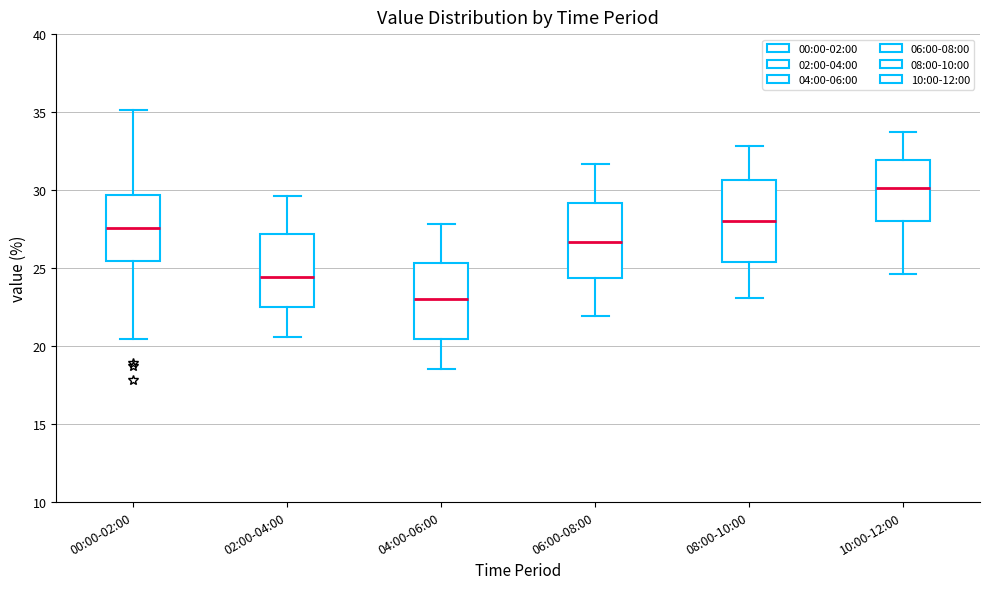

Where is the lower edge of the box for 10:00-12:00 on the y-axis? The values are not printed on the chart, so give them approximately, as read against the axis.

28.0